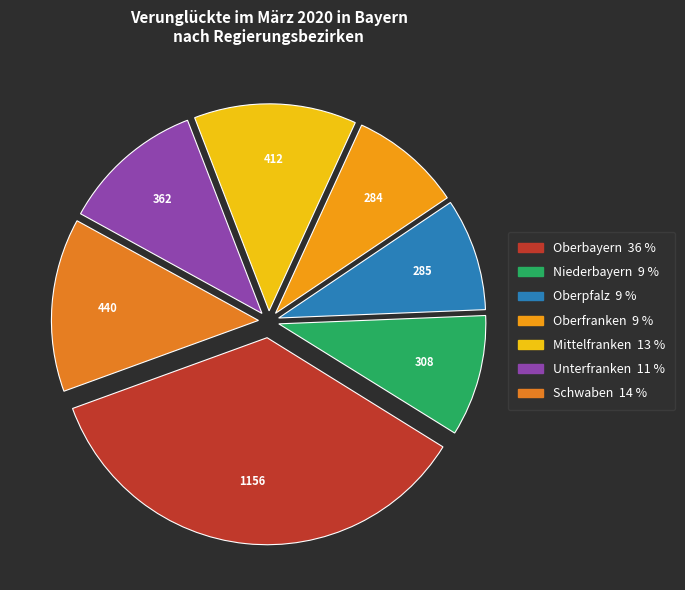

Count the number of slices in the pie.

7